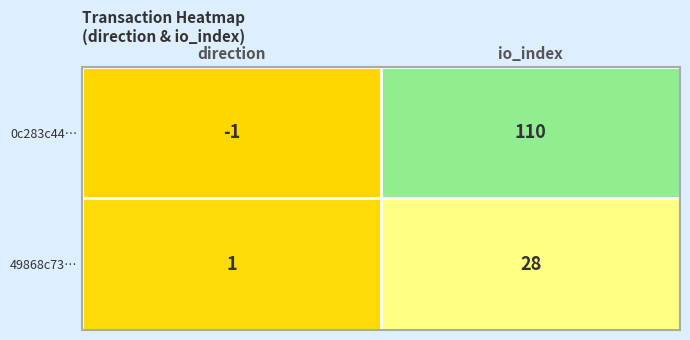

At which category is the sum across all series the highest?

io_index